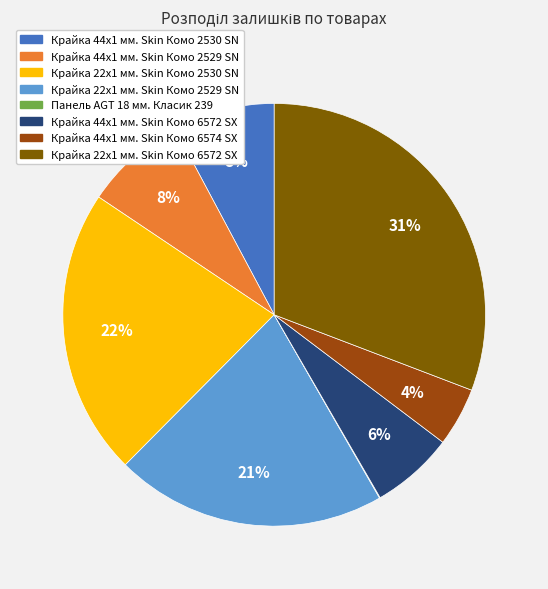

Is there a majority slice in this chart?

No